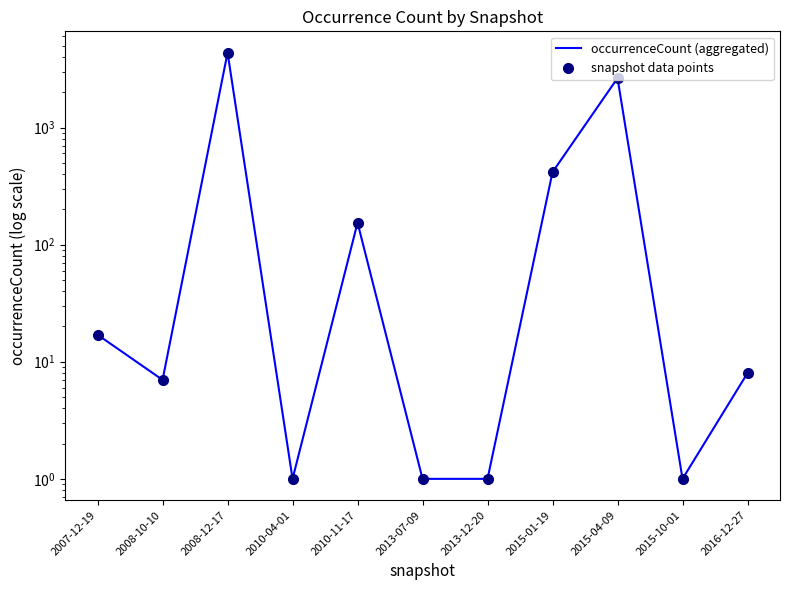

What is the minimum value for occurrenceCount (aggregated)?

1